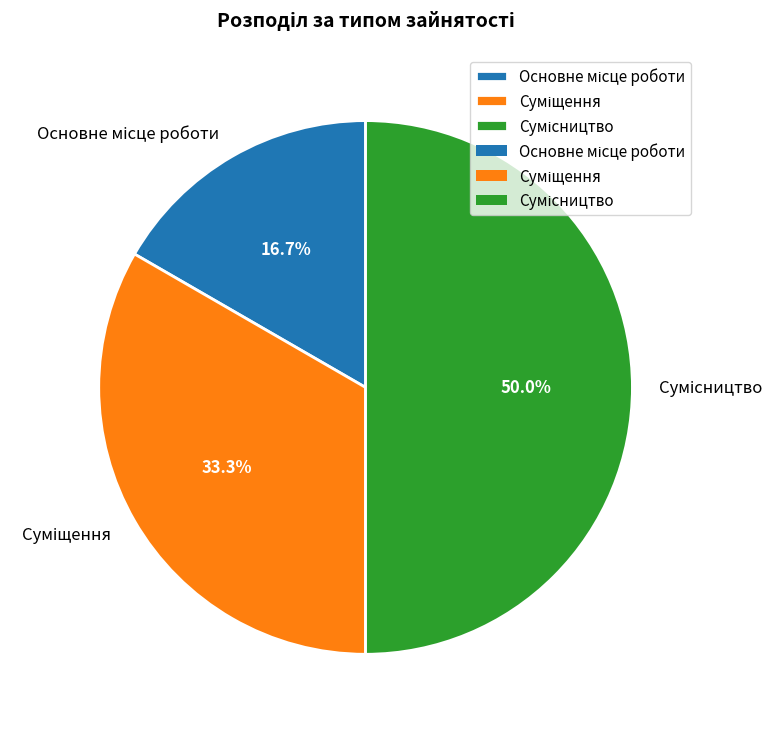

What percentage is the Суміщення slice, to the nearest percent?

33%